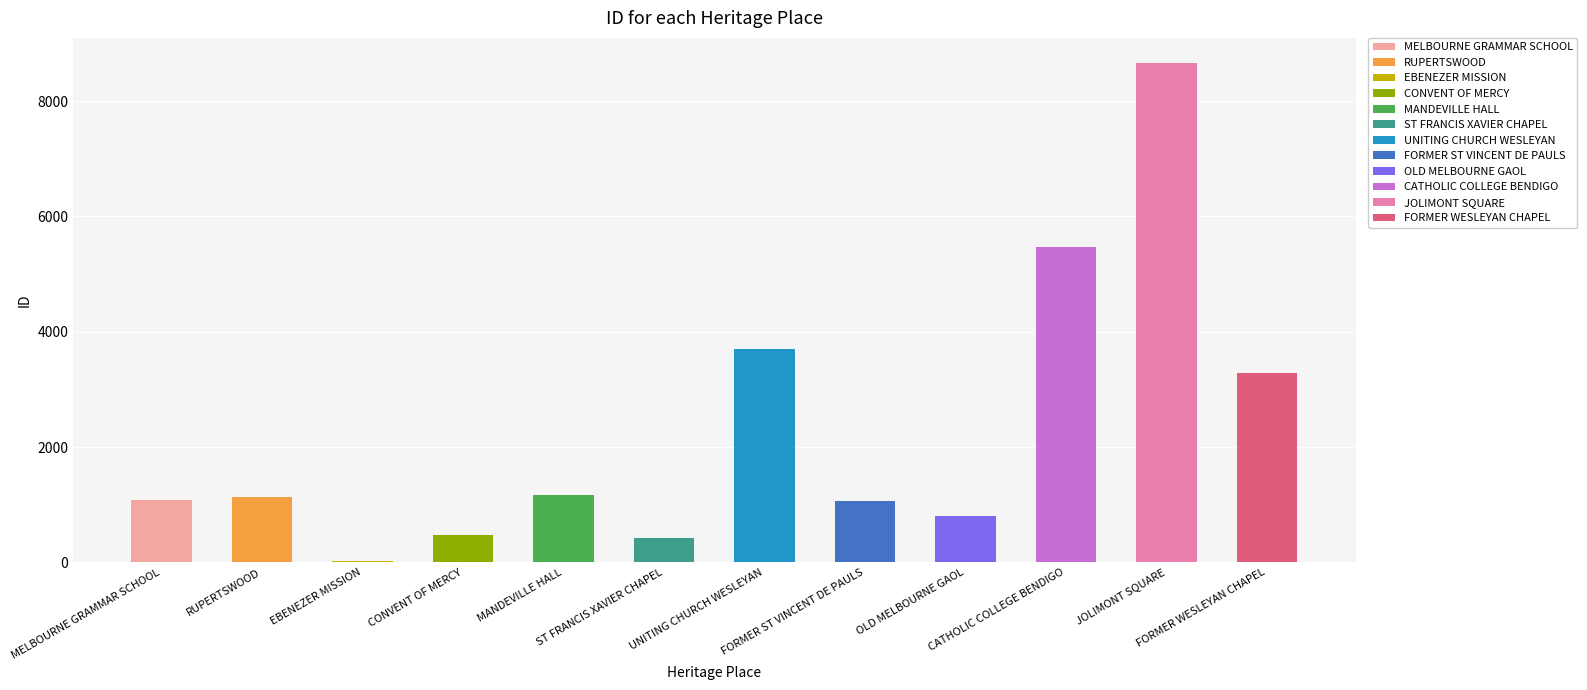

Reading left to right, extract all data points from this chart.

MELBOURNE GRAMMAR SCHOOL=1078	RUPERTSWOOD=1133	EBENEZER MISSION=22	CONVENT OF MERCY=482	MANDEVILLE HALL=1165	ST FRANCIS XAVIER CHAPEL=421	UNITING CHURCH WESLEYAN=3709	FORMER ST VINCENT DE PAULS=1061	OLD MELBOURNE GAOL=796	CATHOLIC COLLEGE BENDIGO=5467	JOLIMONT SQUARE=8665	FORMER WESLEYAN CHAPEL=3291